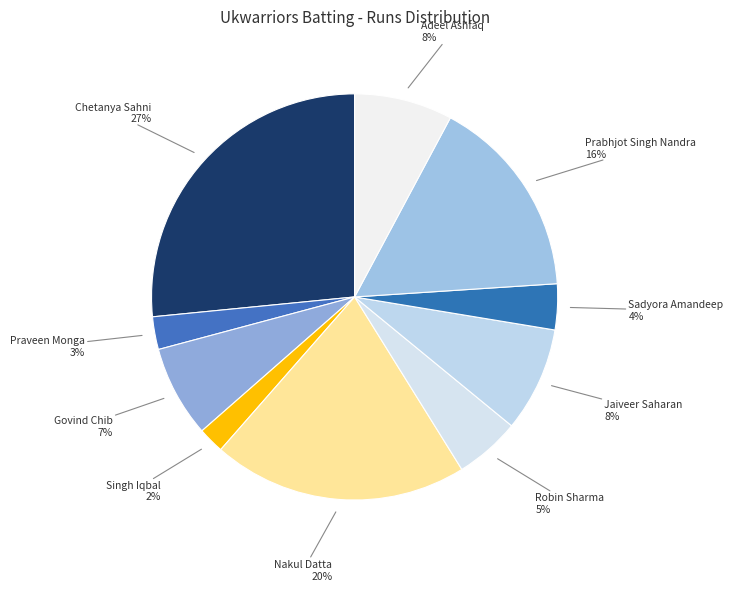

Count the number of slices in the pie.

10